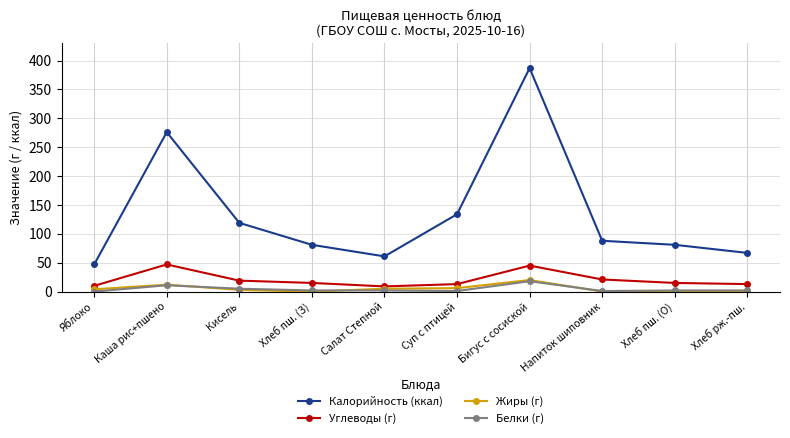

True or false: Углеводы (г) and Белки (г) cross at least once.

False